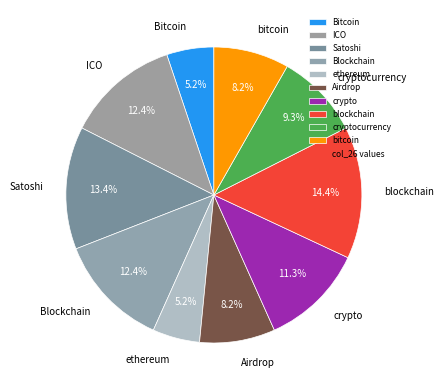

Does ethereum account for over 50% of the chart?

No